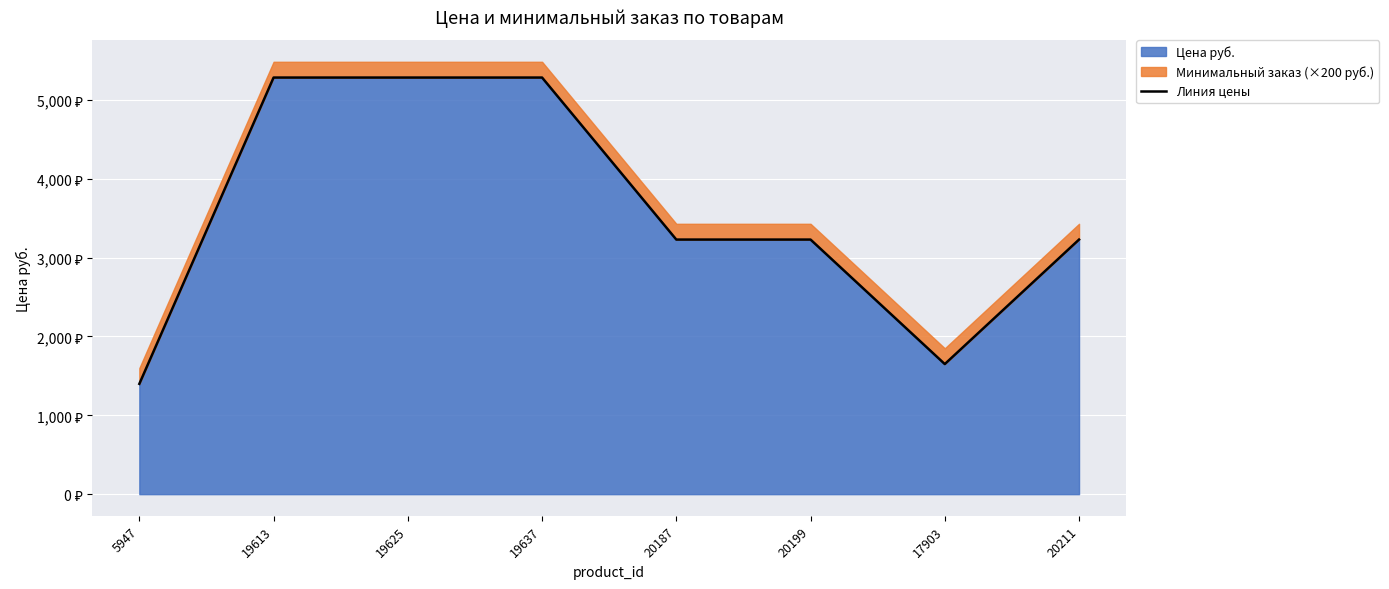

At which category does the chart reach its minimum across all series?

5947